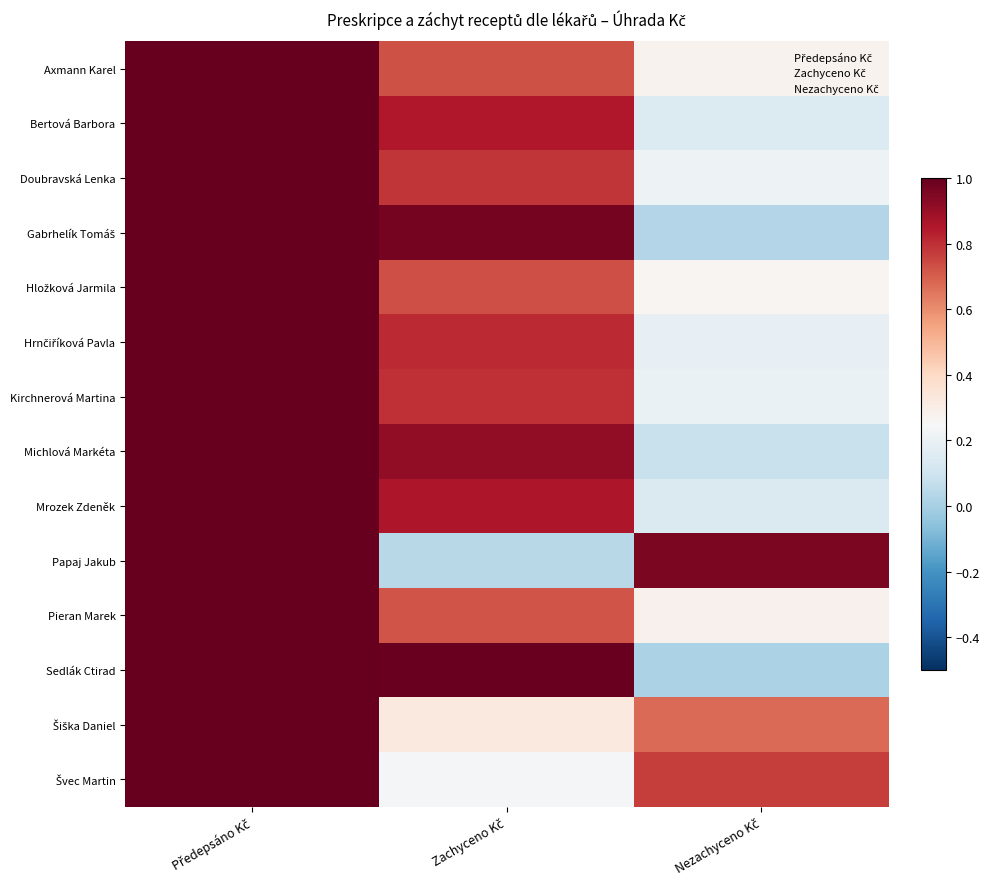

What is the sum of all Mrozek Zdeněk values?

2.0